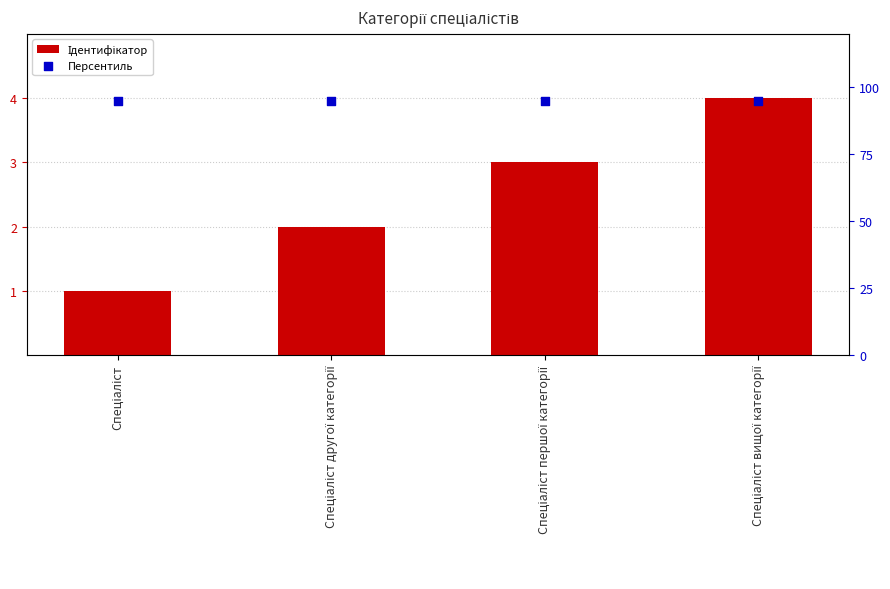

At which category is the sum across all series the highest?

Спеціаліст вищої категорії